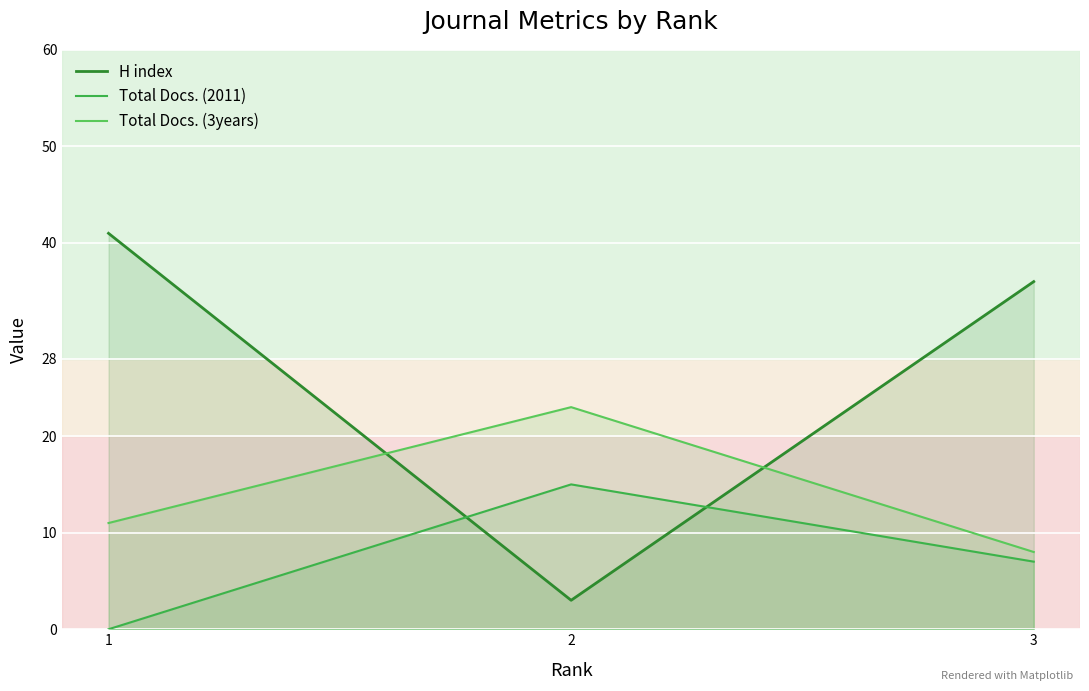

What is the difference between the maximum and minimum values in the Total Docs. (3years) series?

15